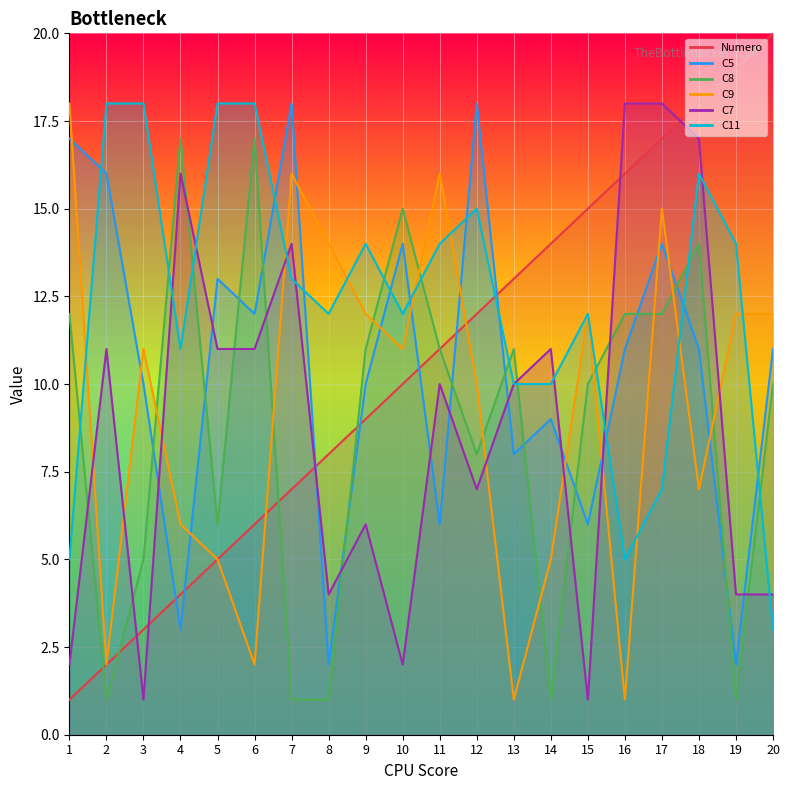

What is the average value of the C11 series?

12